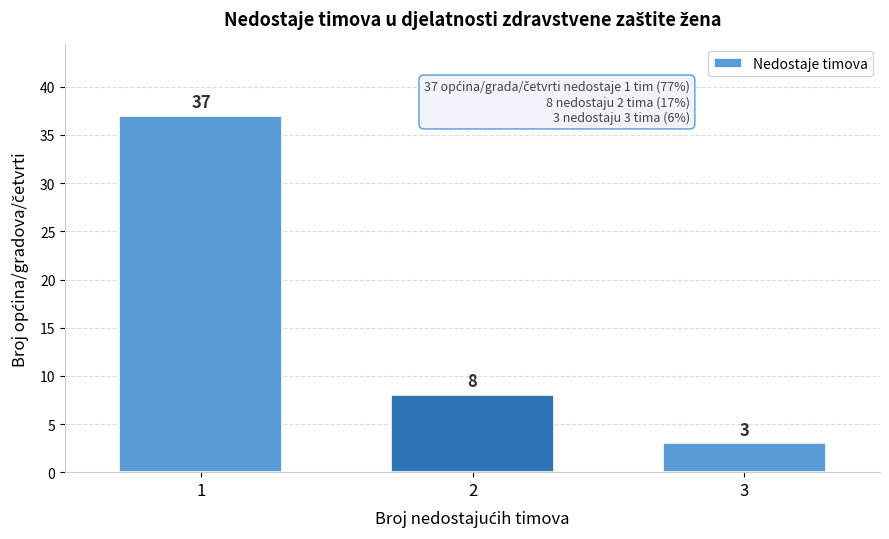

Reading right to left, what are all the values shown in this chart?

3	8	37